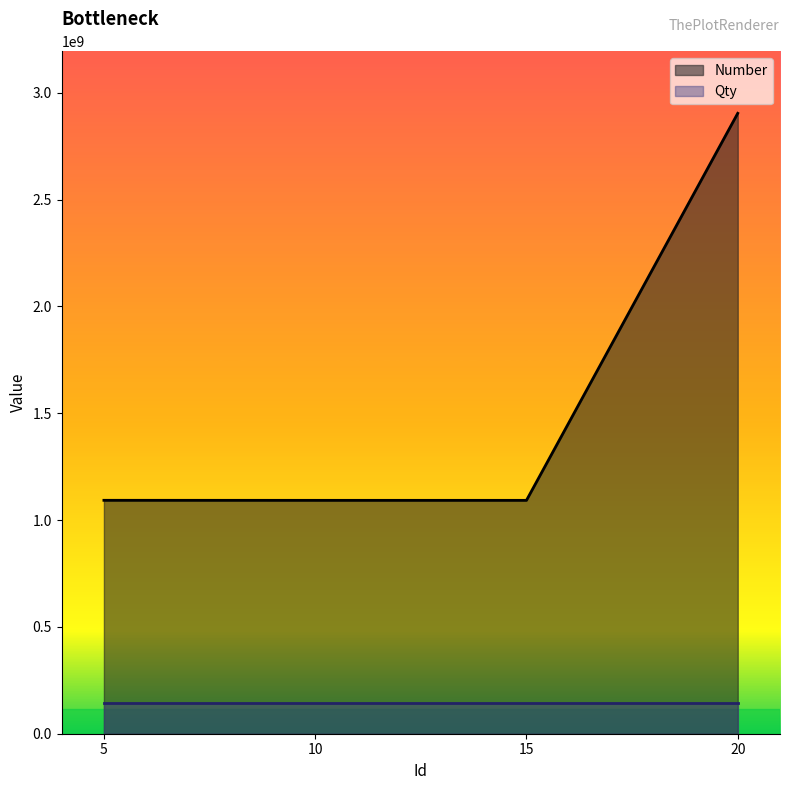

Which label corresponds to the largest value in the chart?

20